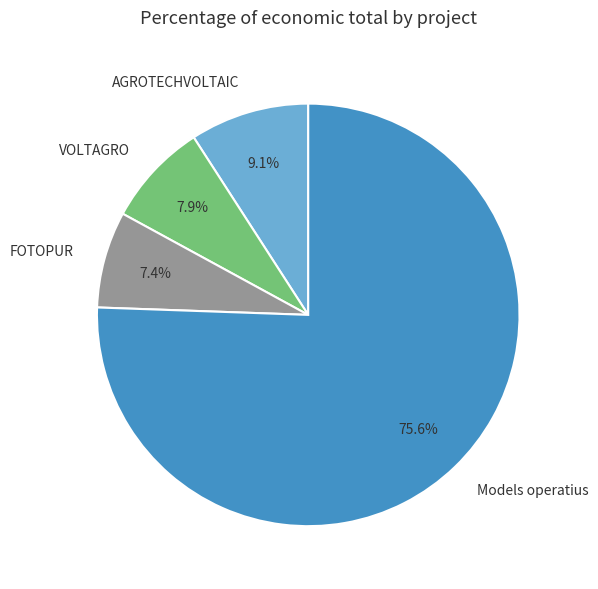

What is the smallest slice in the pie chart?

FOTOPUR